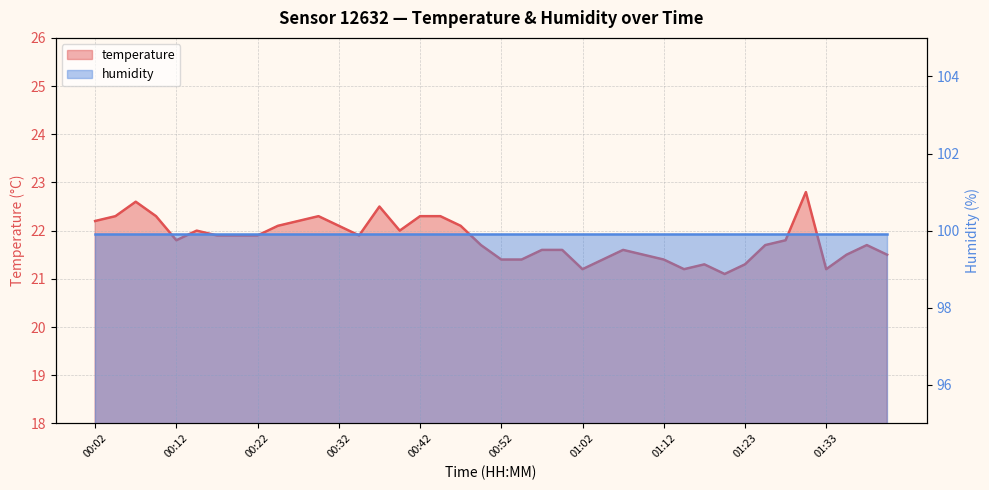

The value at 00:12 is 21.8. True or false?

True